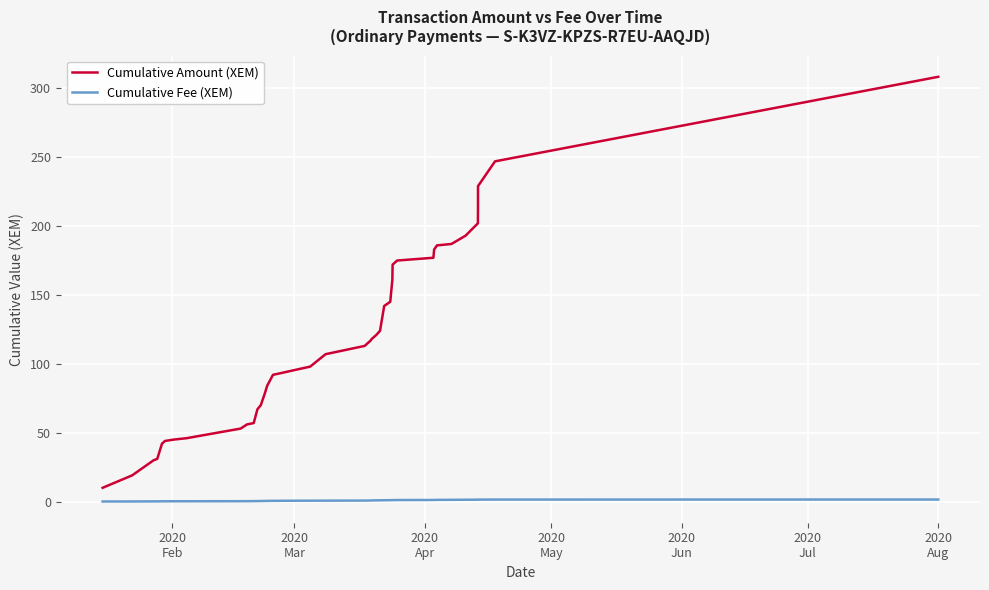

List the series in order of their overall mean, lowest first.

Cumulative Fee (XEM), Cumulative Amount (XEM)